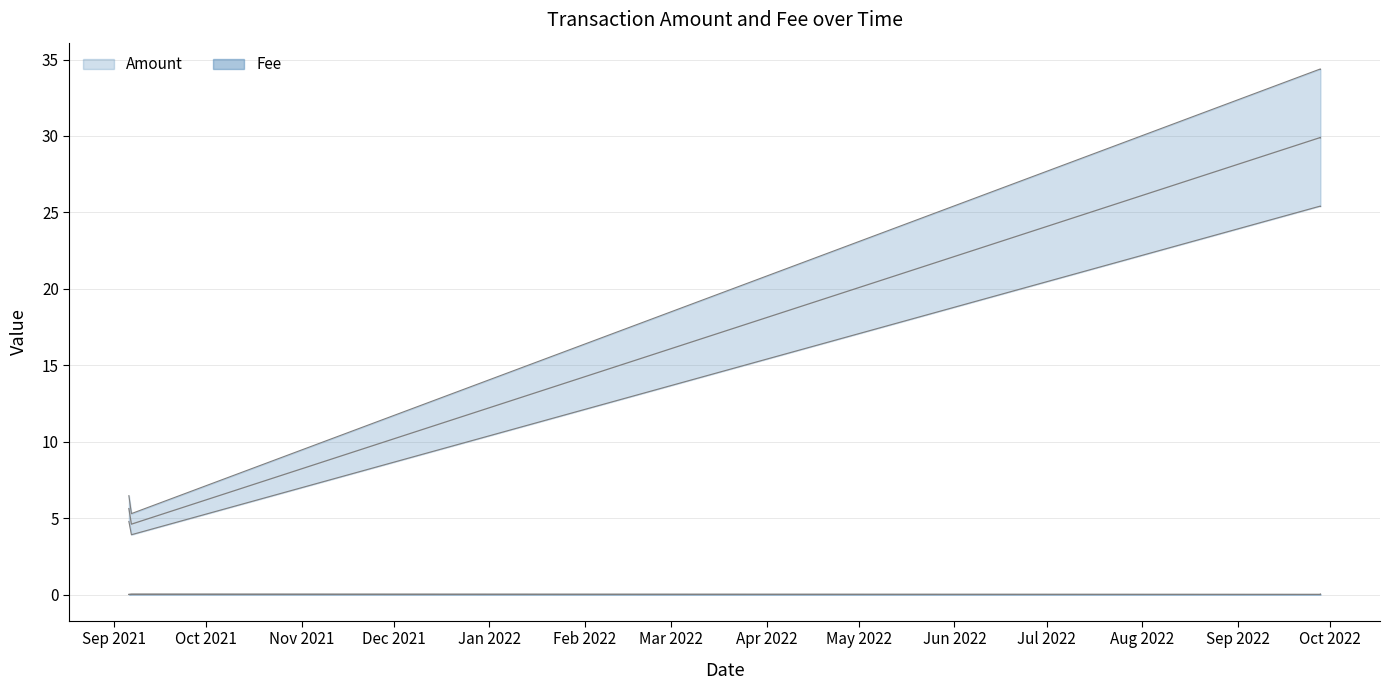

Rank the series by their maximum value, from highest to lowest.

Amount, Fee